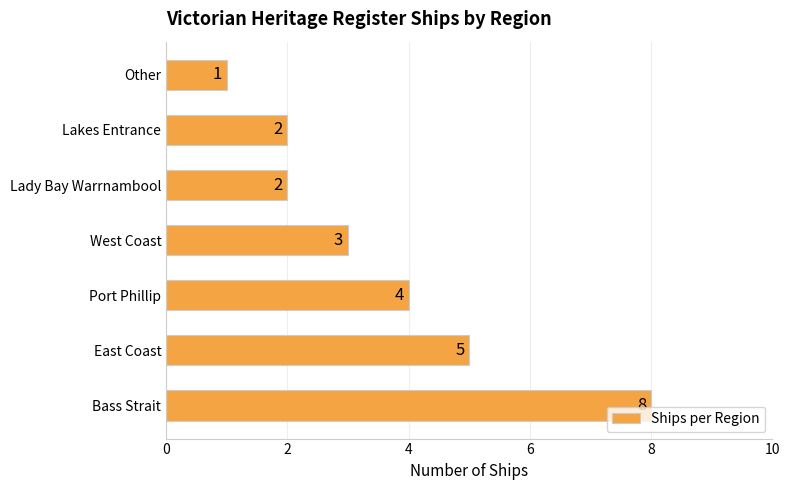

What is the ratio of the value at East Coast to the value at Lakes Entrance?

2.5